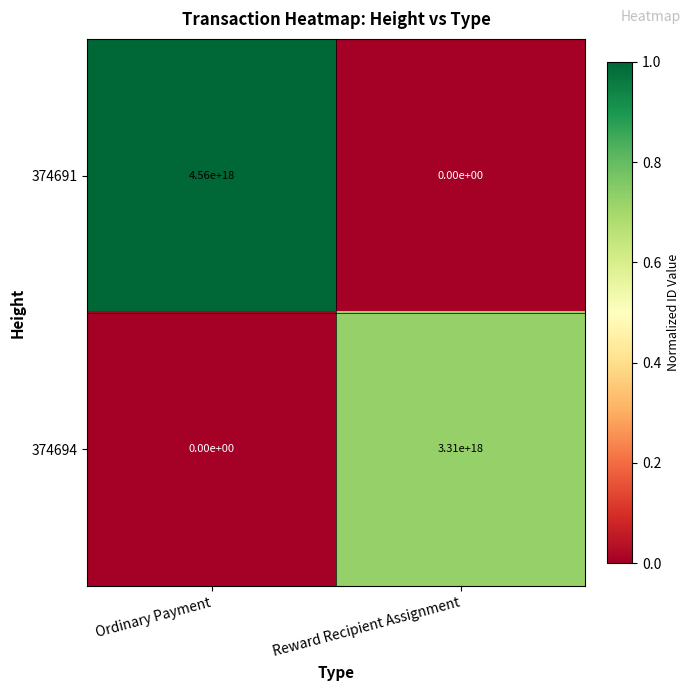

At Reward Recipient Assignment, list the series in order from largest to smallest.

374694, 374691